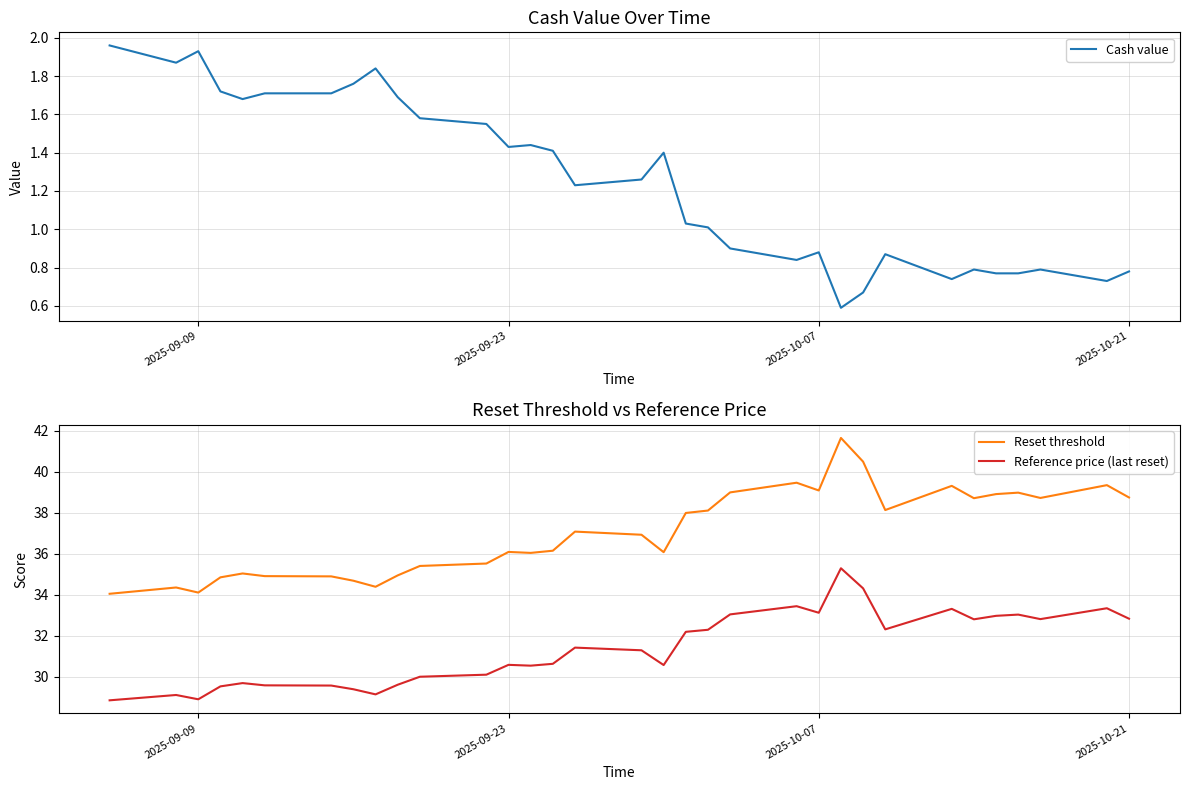

What are all the series names shown in the legend?

Cash value, Reset threshold, Reference price (last reset)